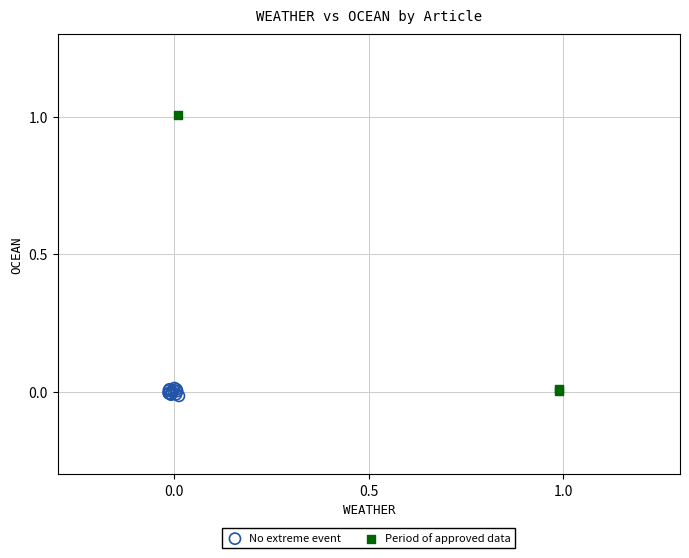

Which series contains the highest Y value?

Period of approved data